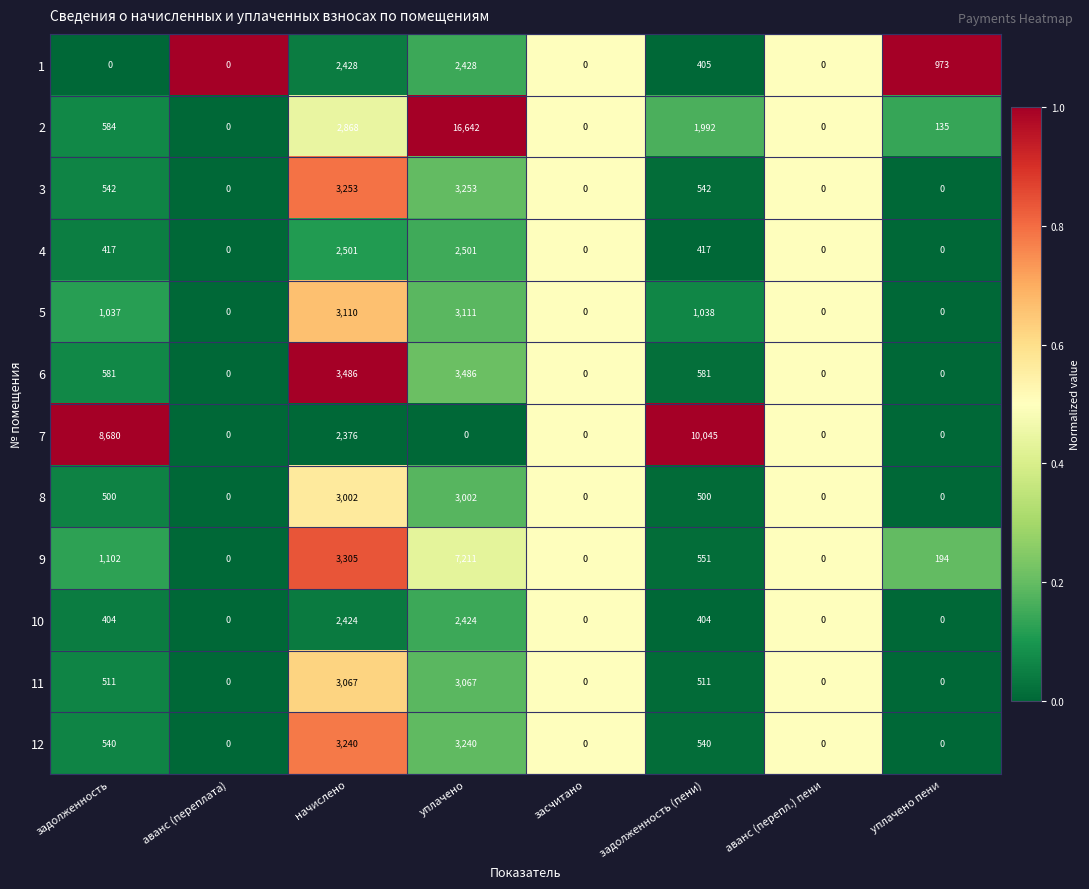

What is the difference between the maximum and minimum values in the 8 series?

3002